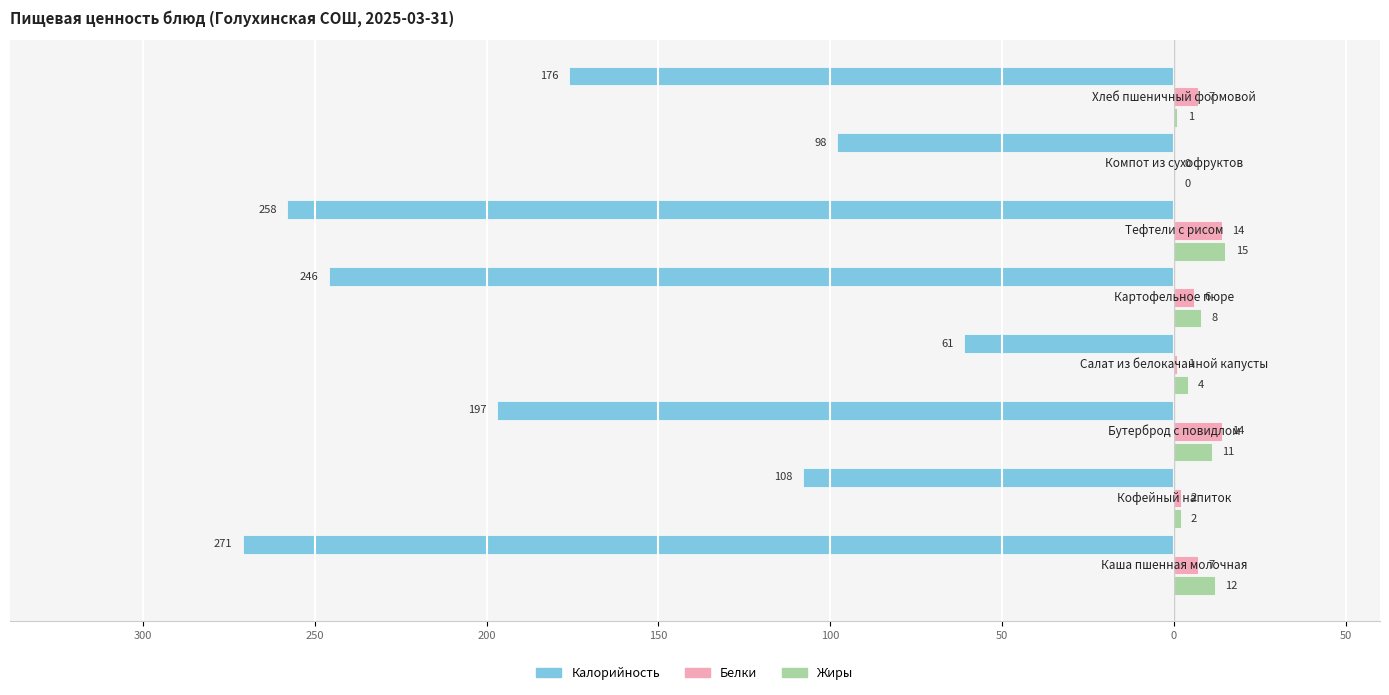

Reading right to left, list all the values displayed in this chart.

Калорийность: 0=-176	50=-98	100=-258	150=-246	200=-61	250=-197	300=-108	350=-271
Белки: 0=7	50=0	100=14	150=6	200=1	250=14	300=2	350=7
Жиры: 0=1	50=0	100=15	150=8	200=4	250=11	300=2	350=12